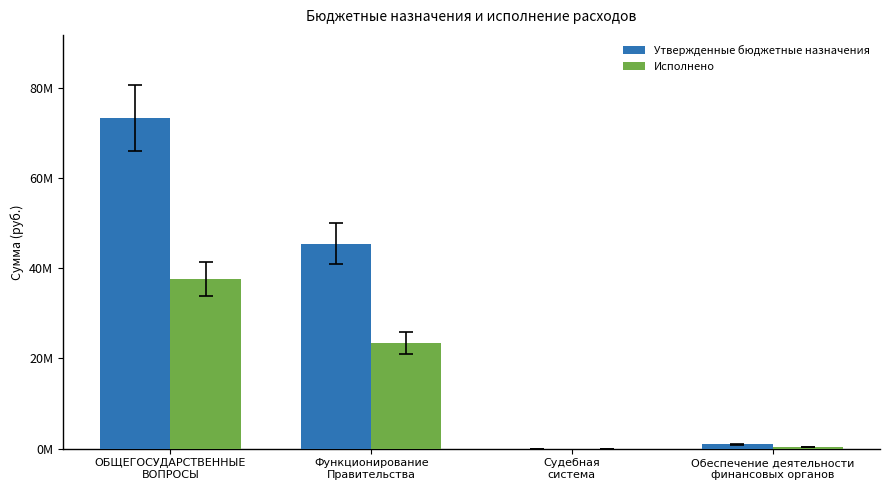

What are all the series names shown in the legend?

Утвержденные бюджетные назначения, Исполнено